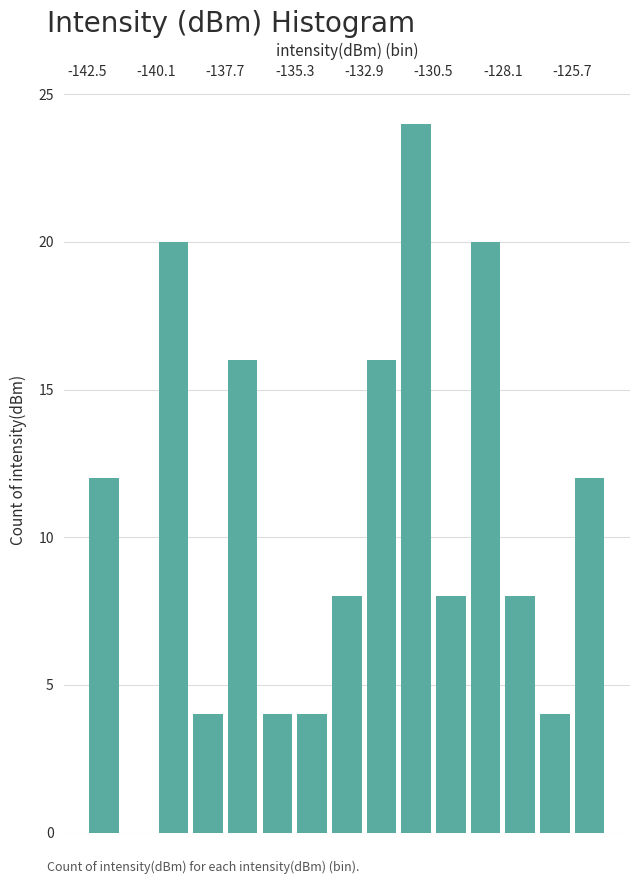

Around what value on the x-axis is the tallest bar? Give the approximate position of its centre, as read against the axis.

-131.0